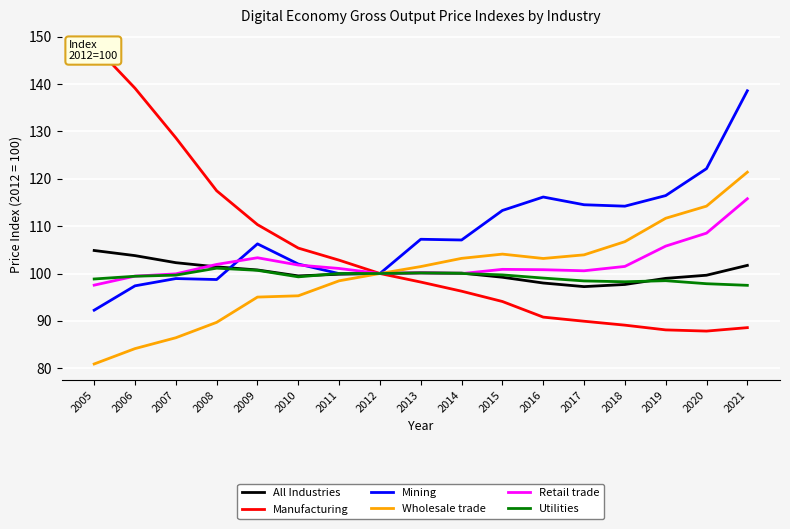

The value of Manufacturing at 2017 is 89.9. True or false?

True